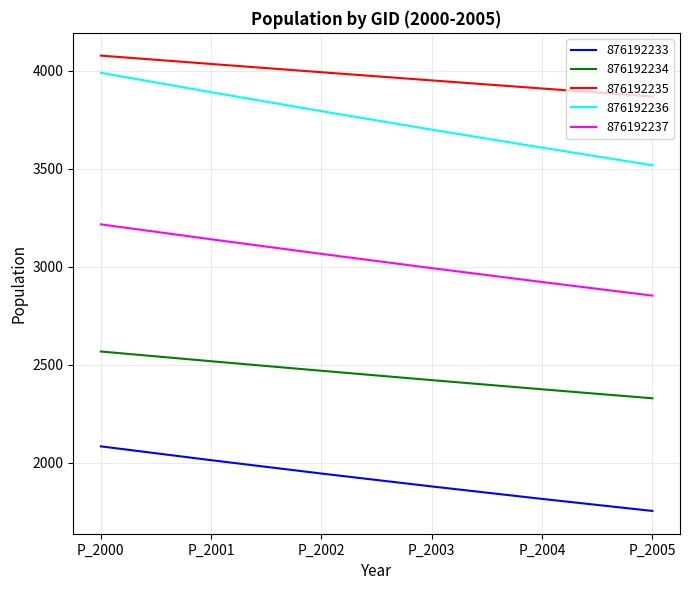

Reading left to right, what are all the values shown in this chart?

876192233: 2084.3	2013.9	1945.8	1880.0	1816.4	1755.0
876192234: 2567.9	2518.3	2469.7	2422.0	2375.2	2329.4
876192235: 4076.4	4033.8	3991.7	3950.0	3908.7	3867.9
876192236: 3988.8	3889.8	3793.2	3699.0	3607.2	3517.6
876192237: 3216.1	3140.0	3065.6	2993.0	2922.1	2852.9